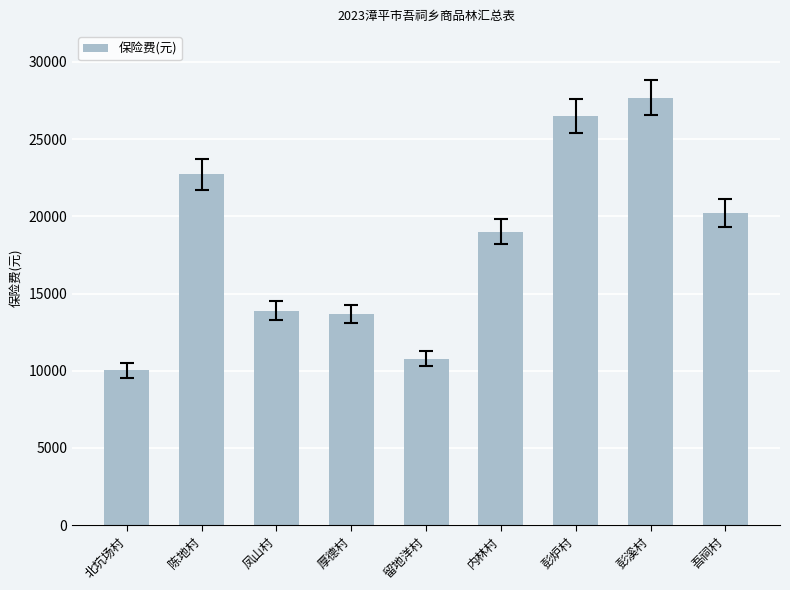

Is it true that the value at 留地洋村 is 10786.4?

True